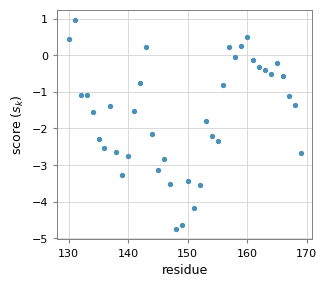

What is the range of X values (max minus min)?

39.0